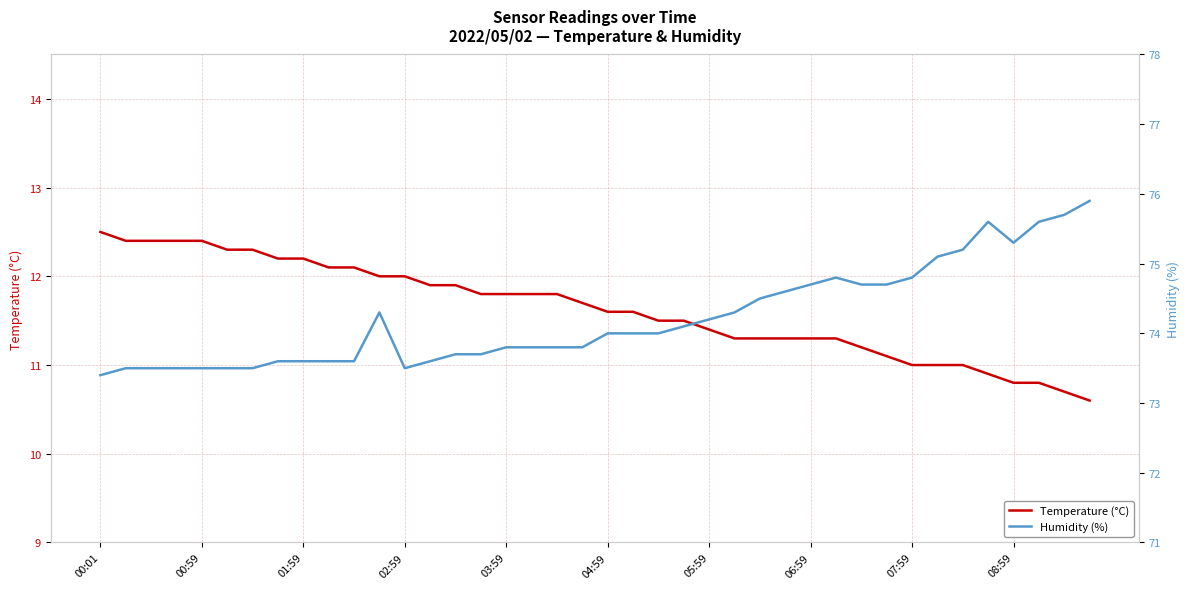

True or false: Temperature (°C) and Humidity (%) intersect in this chart.

False